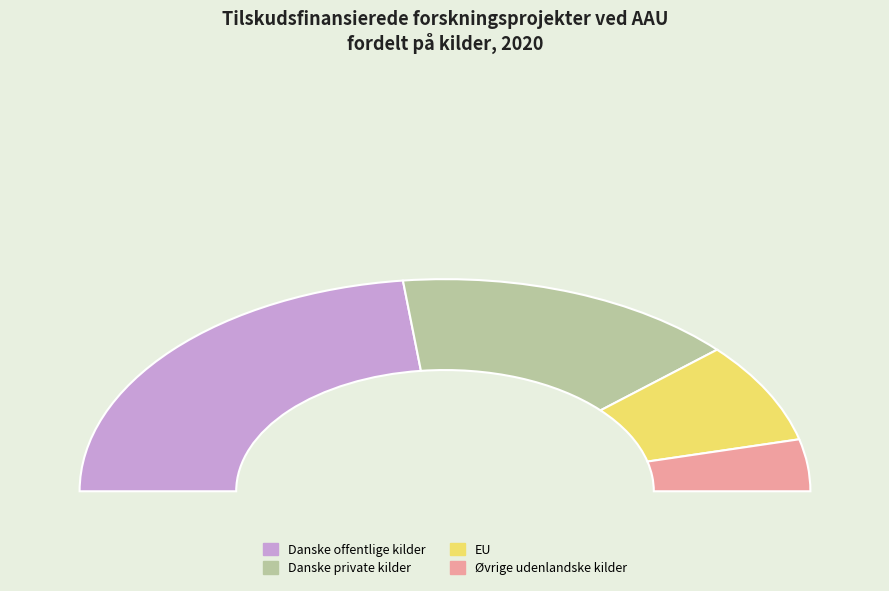

How many slices are in this pie chart?

4